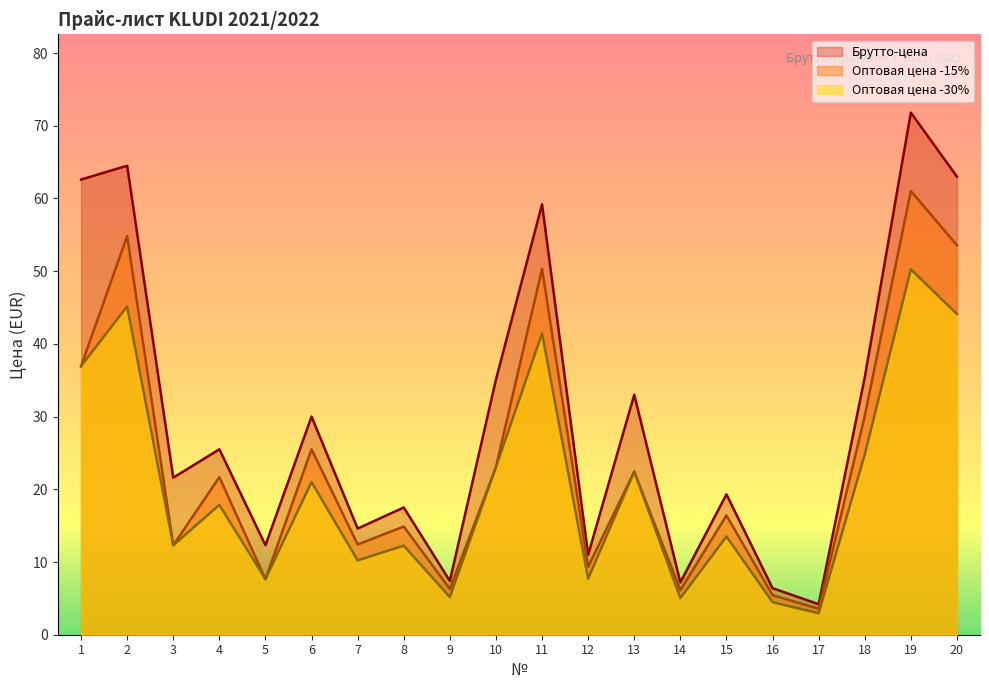

True or false: Оптовая цена -30% has a value of 0.8 at 17.

False